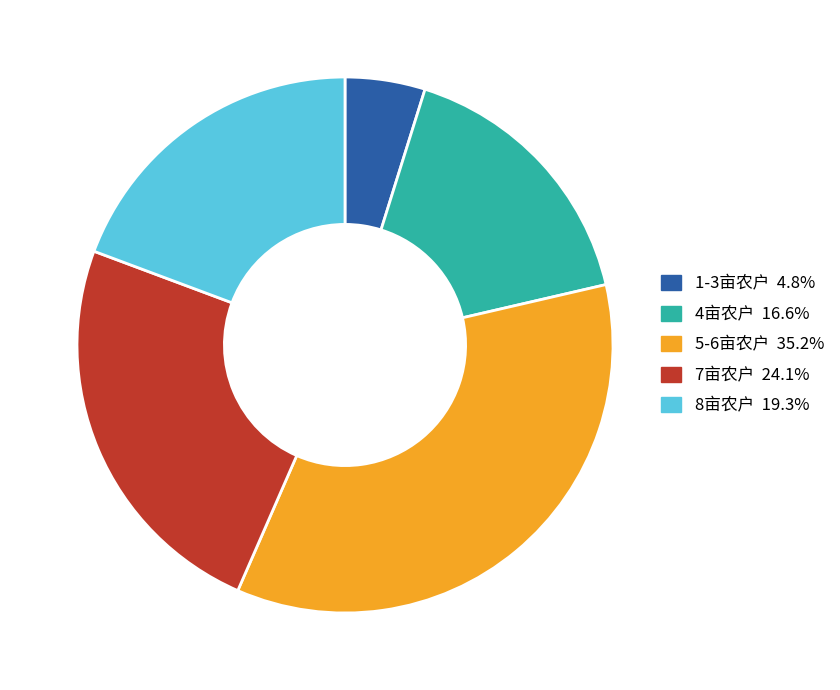

Is there a majority slice in this chart?

No